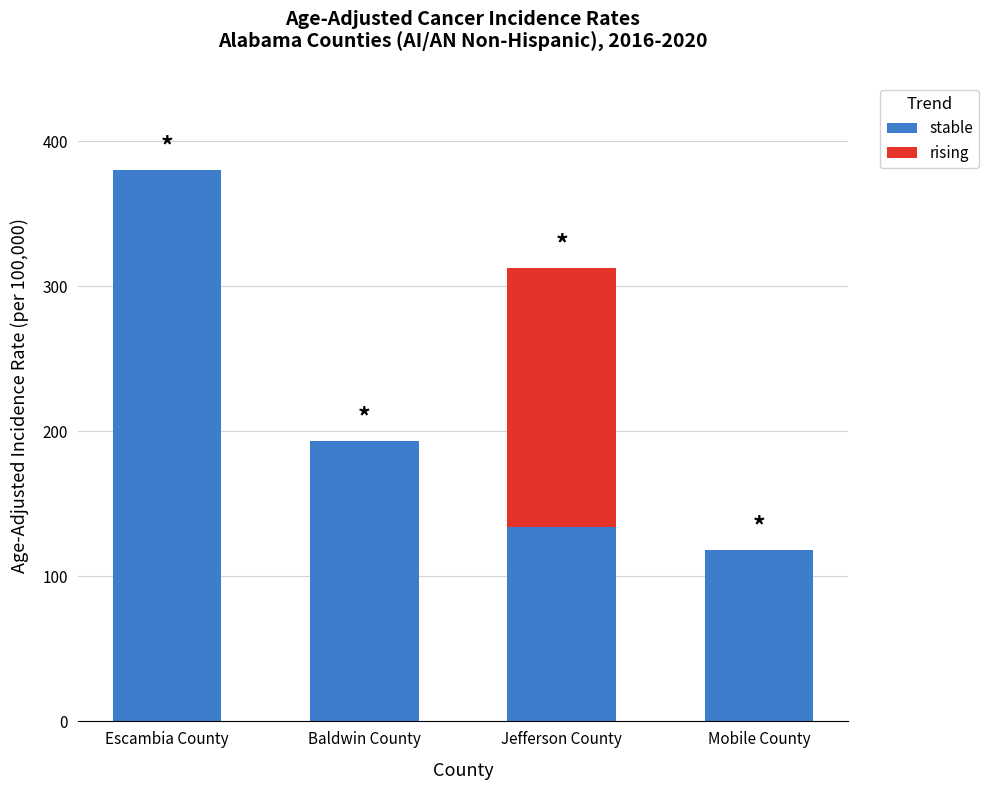

What is the sum of all stable values?

826.0